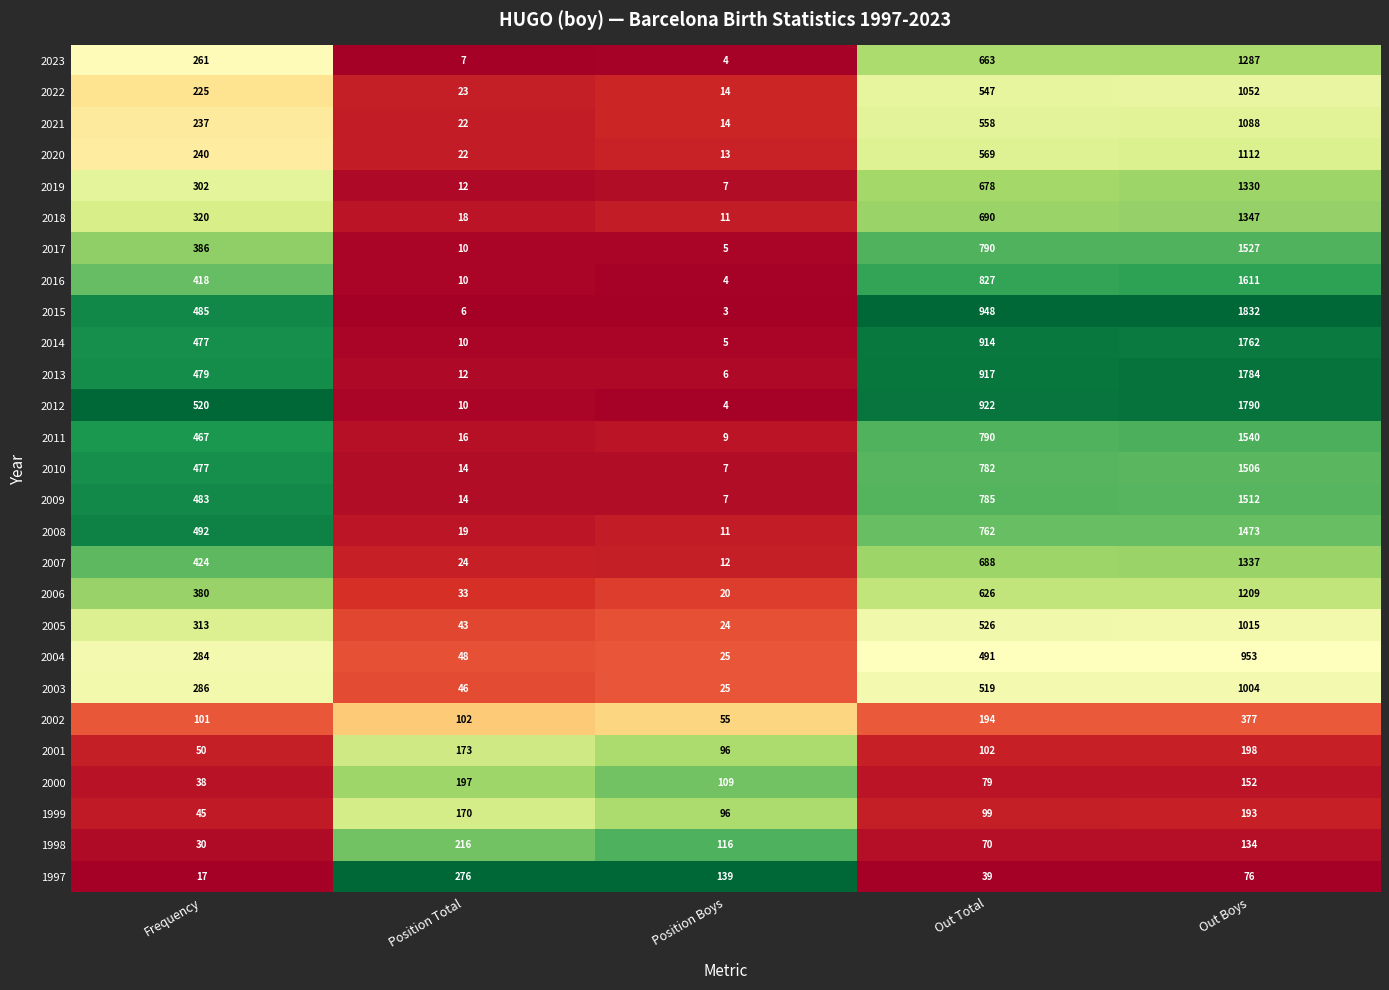

Which series has the widest spread of values?

2015